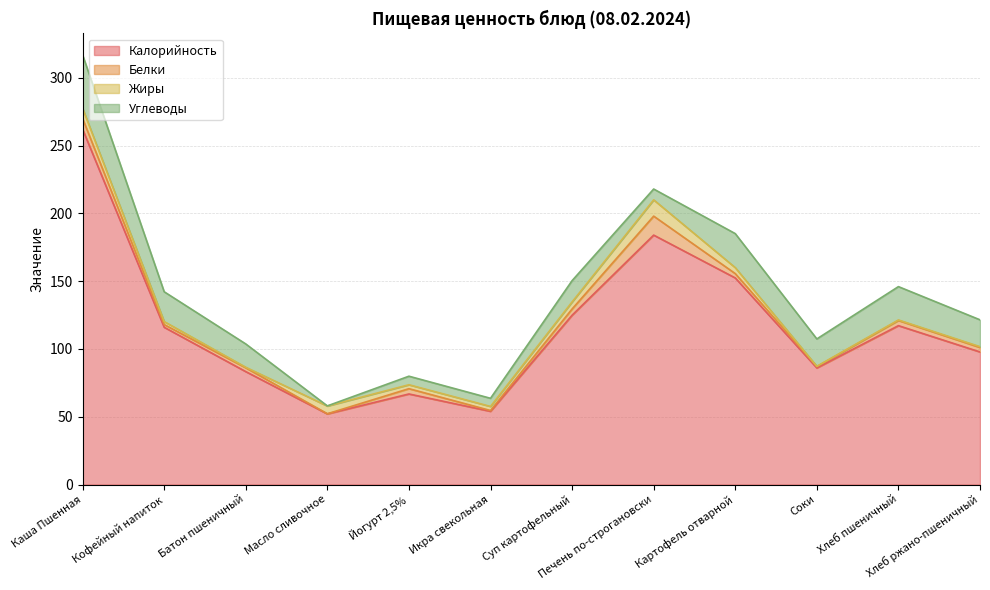

At which category does the chart reach its minimum across all series?

Масло сливочное